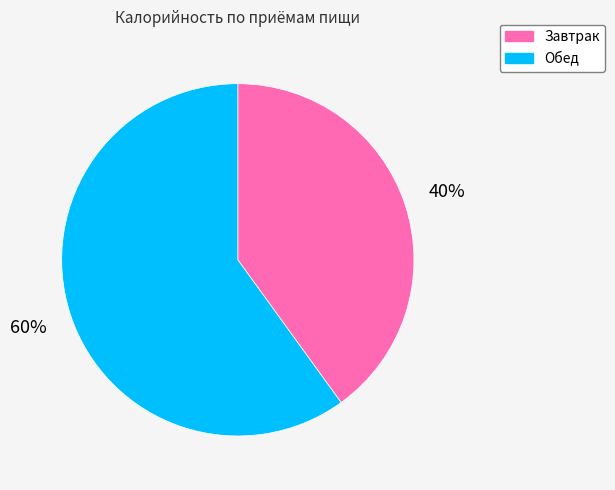

Which has a higher value, Обед or Завтрак?

Обед